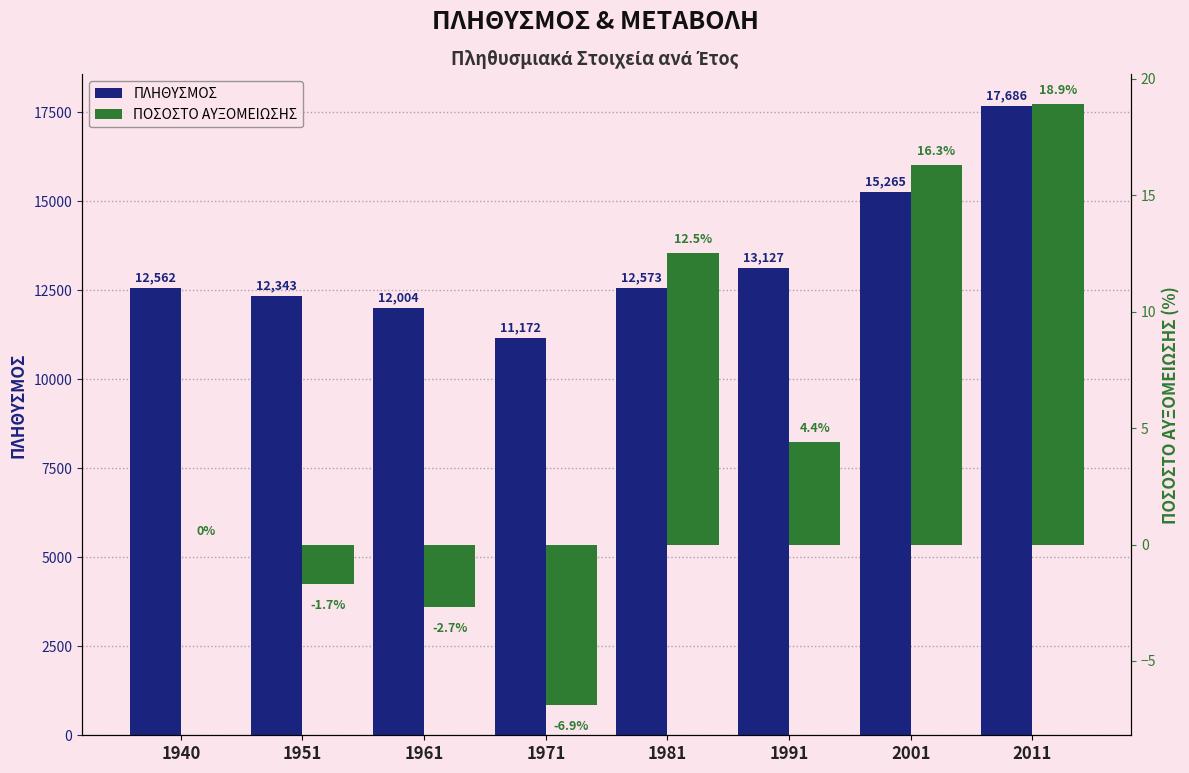

What is the value of the ΠΟΣΟΣΤΟ ΑΥΞΟΜΕΙΩΣΗΣ bar at the 7th from the left?

16.3